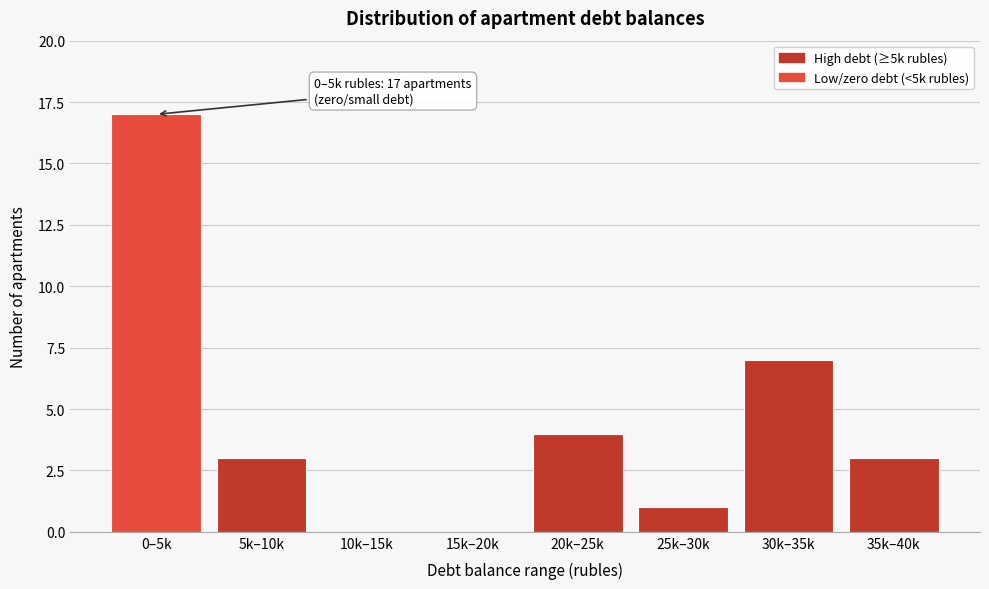

Reading right to left, what are all the values shown in this chart?

35k–40k=3	30k–35k=7	25k–30k=1	20k–25k=4	15k–20k=0	10k–15k=0	5k–10k=3	0–5k=17